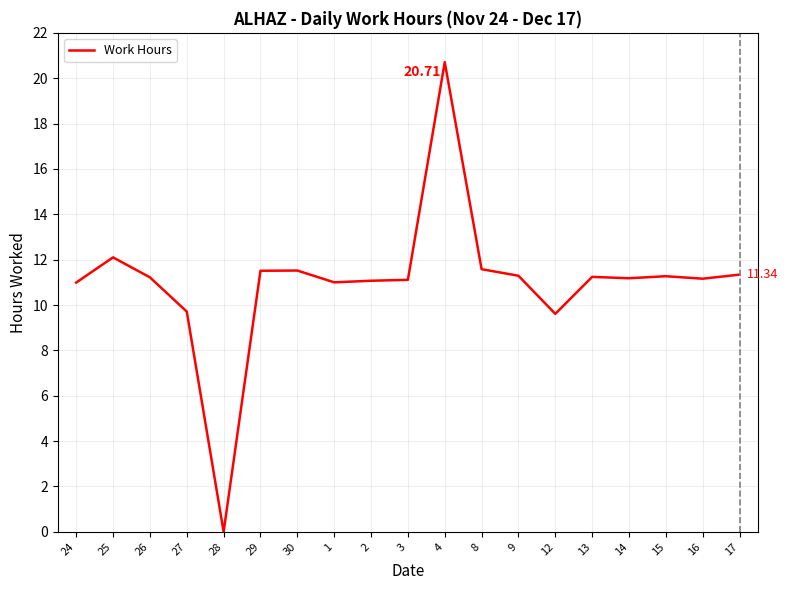

What is the change in value from 27 to 2?

+1.4